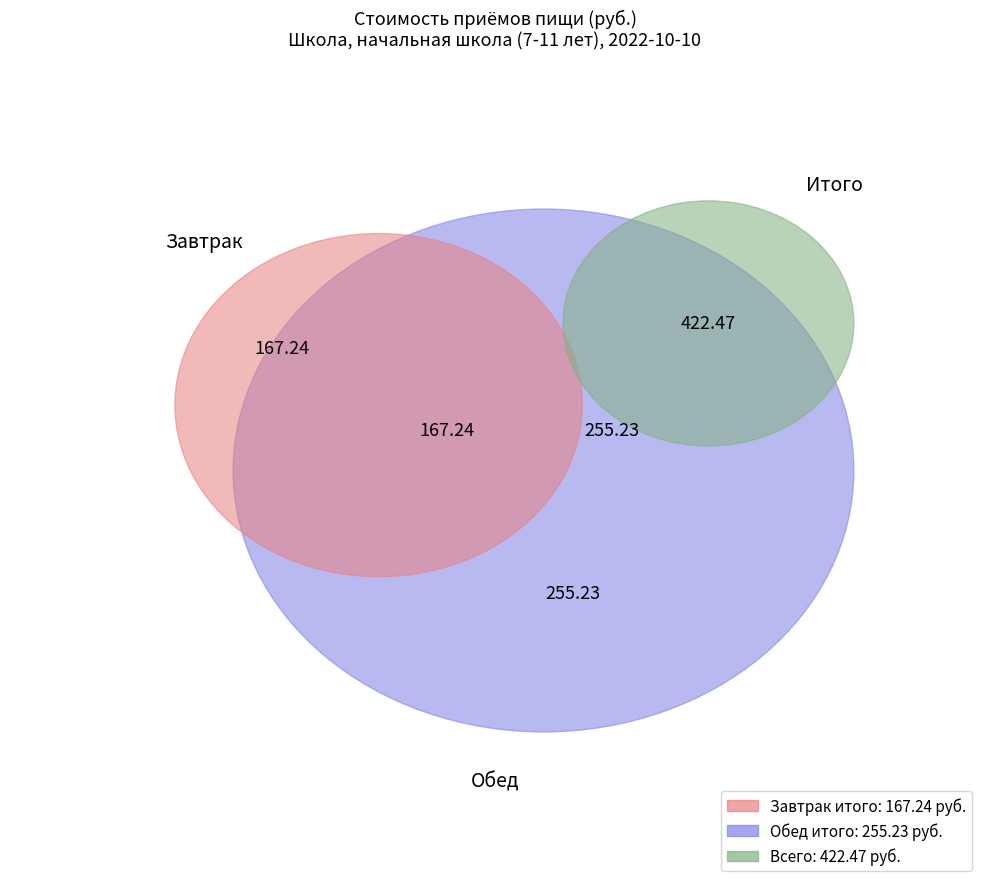

How many slices are in this pie chart?

6